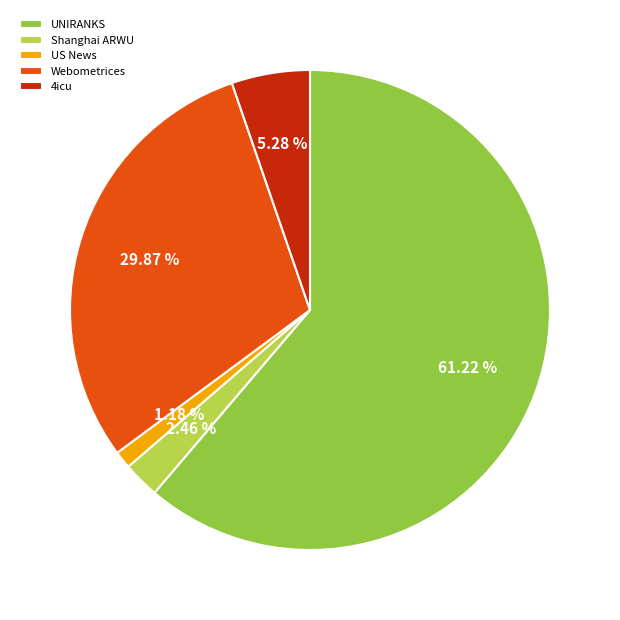

To the nearest percent, what is the difference between the largest and smallest slice percentages?

60%